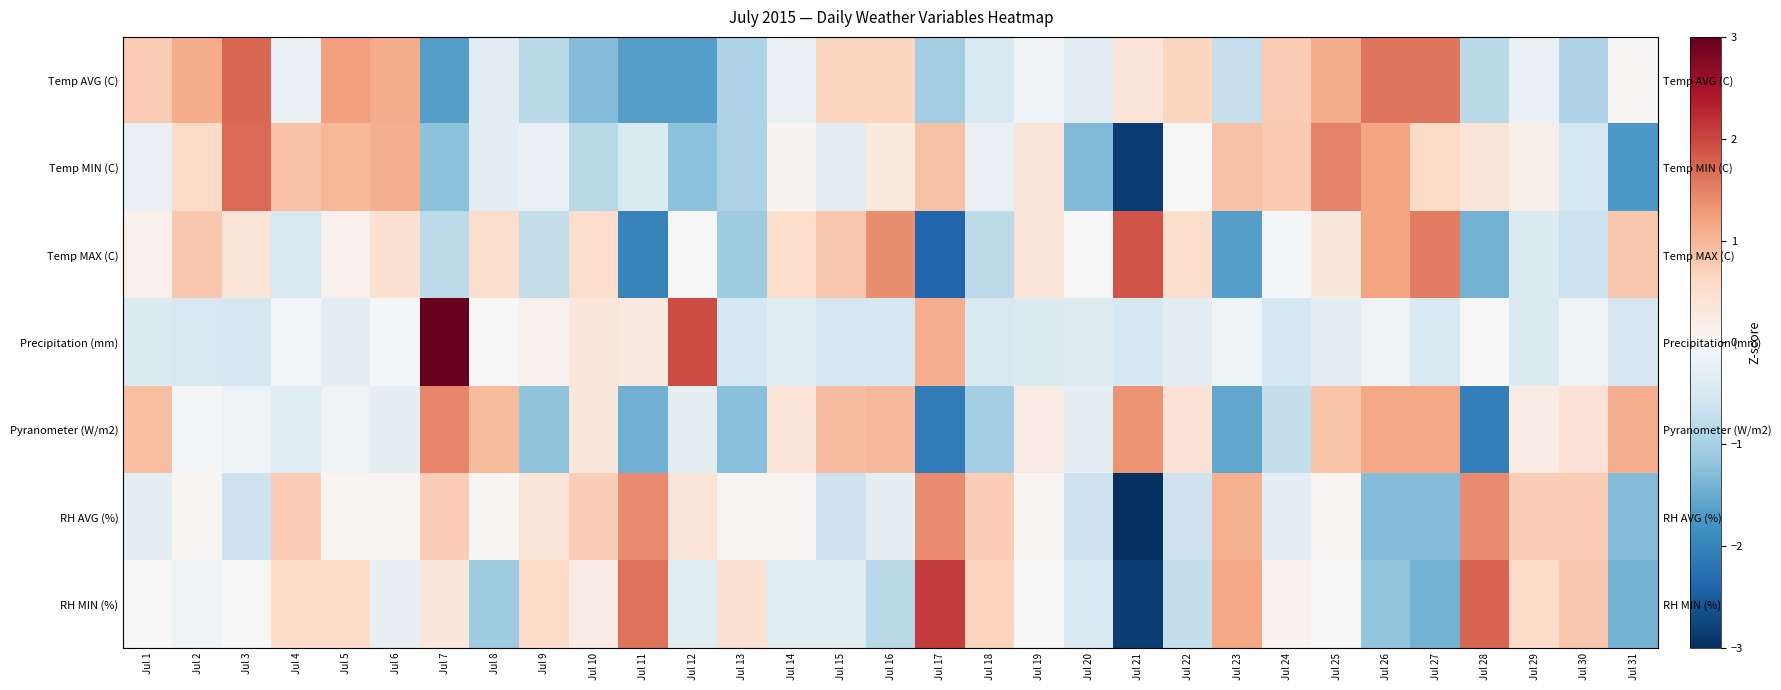

The Precipitation (mm) series shows -0.6 at Jul 14. True or false?

False